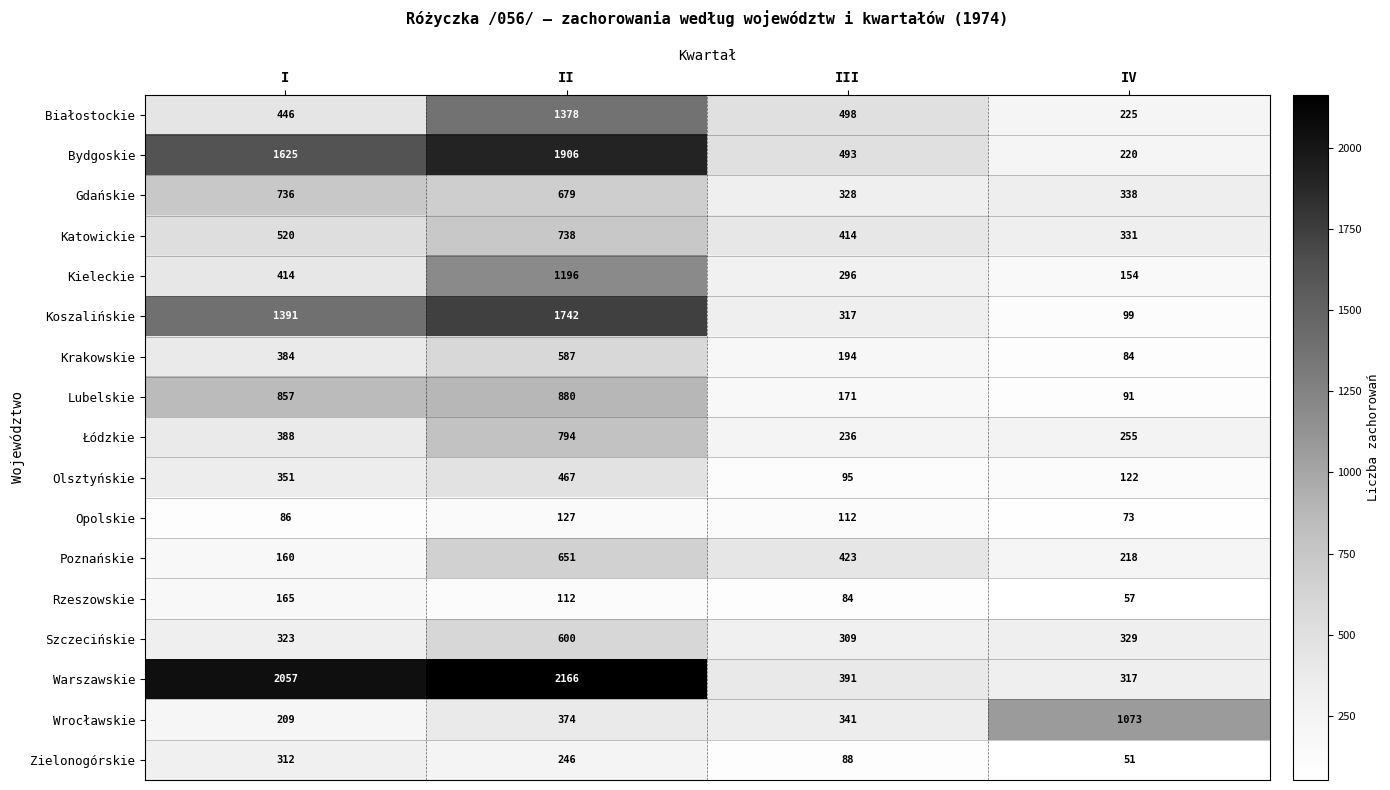

Which series has the largest total across all categories?

Warszawskie